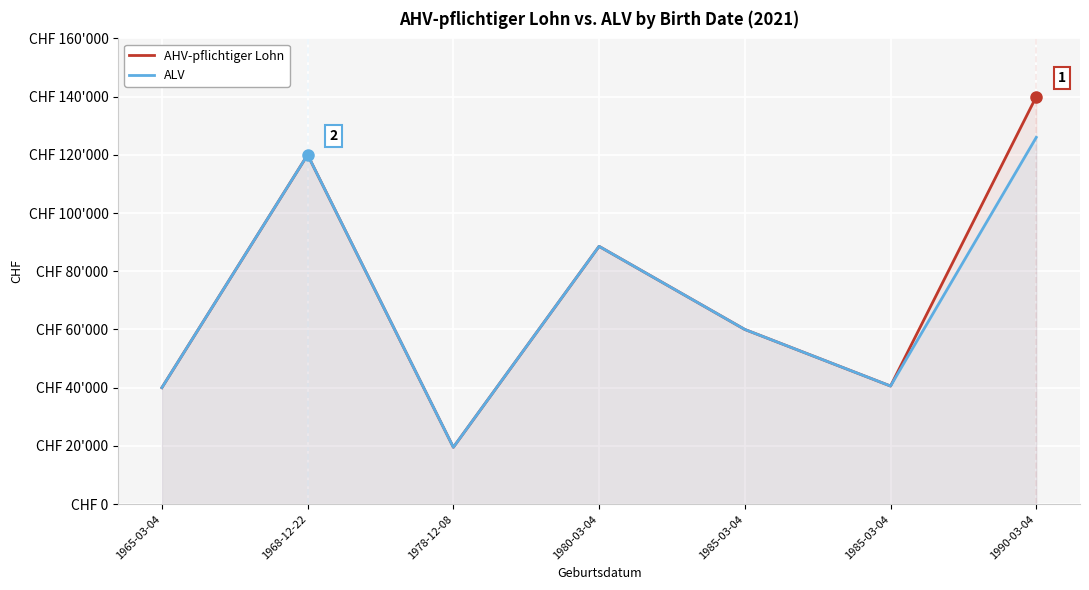

Where is the first local maximum for ALV?

1968-12-22